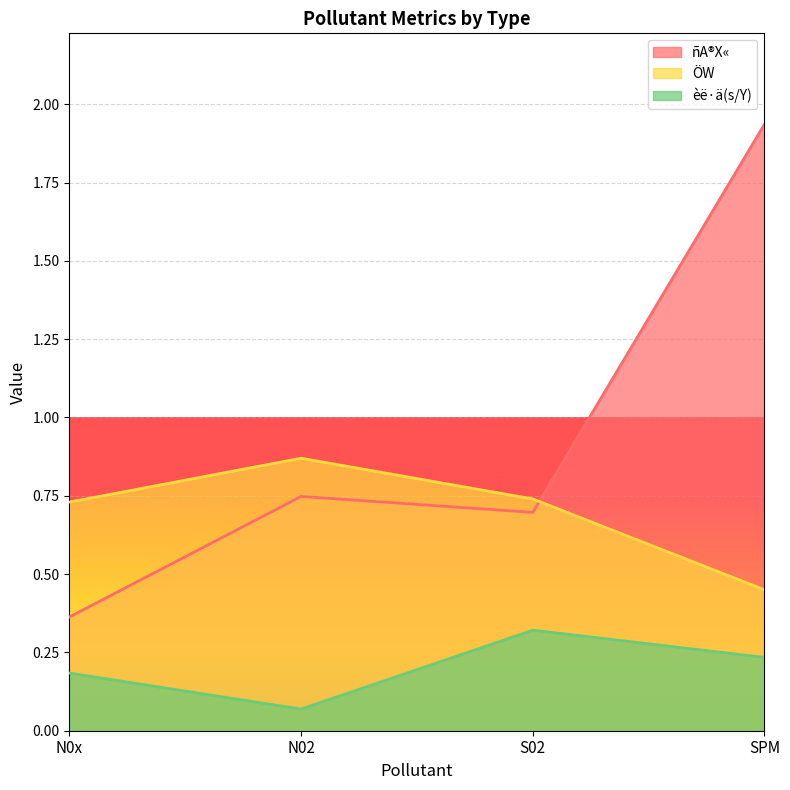

The value of ñA®X« at N02 is 0.7. True or false?

True